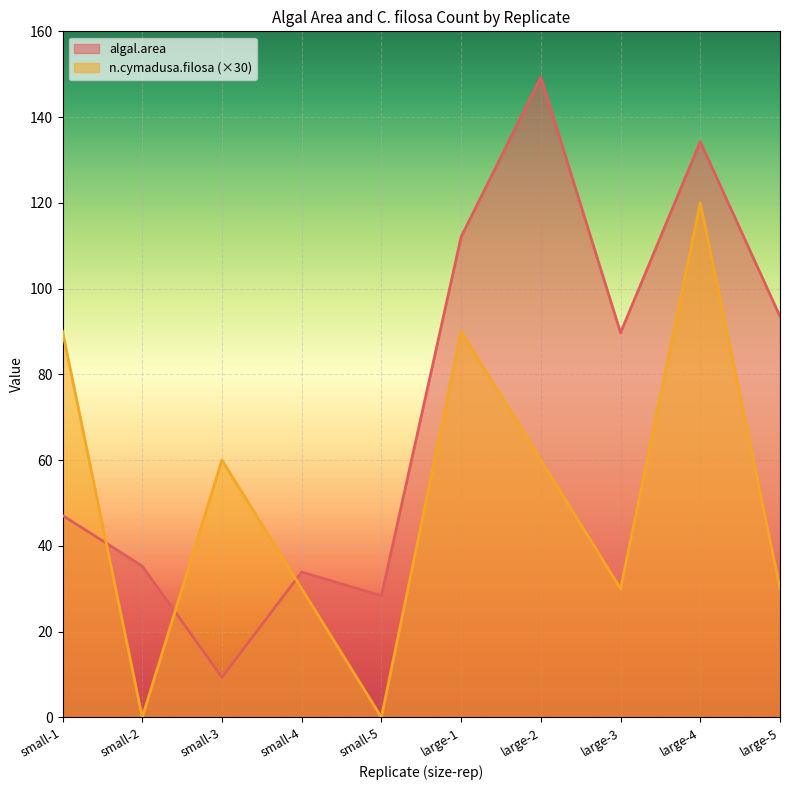

Reading right to left, transcribe all the data shown in this chart.

algal.area: large-5=93.5	large-4=134.2	large-3=89.7	large-2=149.3	large-1=112.1	small-5=28.4	small-4=33.9	small-3=9.3	small-2=35.3	small-1=47.1
n.cymadusa.filosa: large-5=30.0	large-4=120.0	large-3=30.0	large-2=60.0	large-1=90.0	small-5=0.0	small-4=30.0	small-3=60.0	small-2=0.0	small-1=90.0